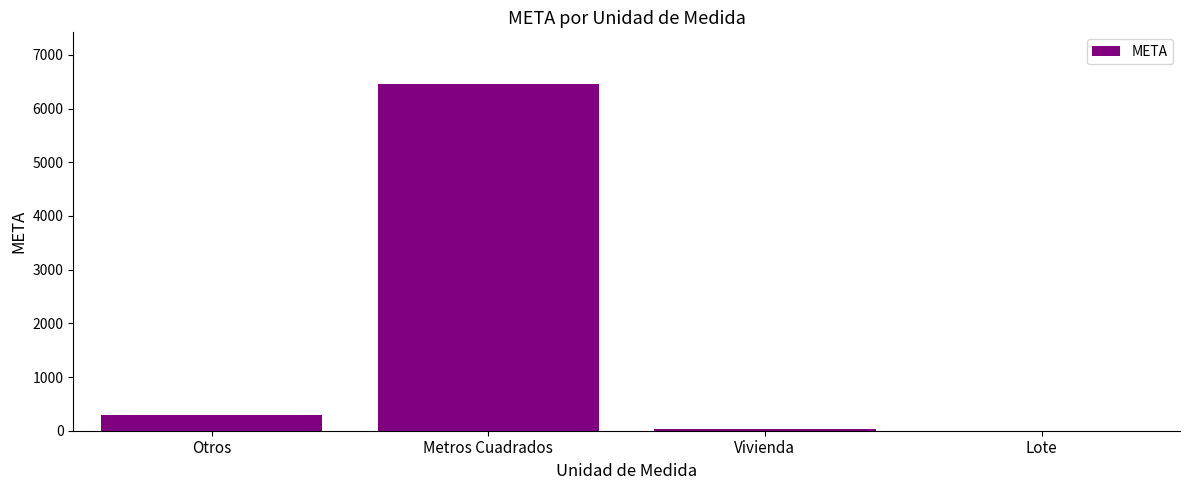

Where is the data nearest to the value 3226?

Otros